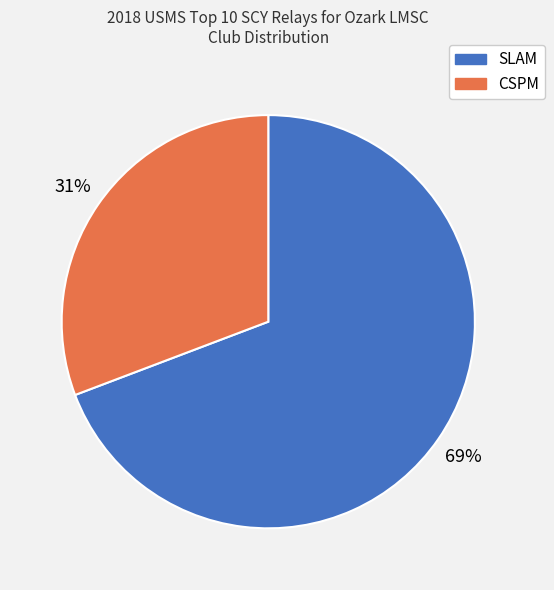

Is the sum of SLAM and CSPM greater than half?

Yes